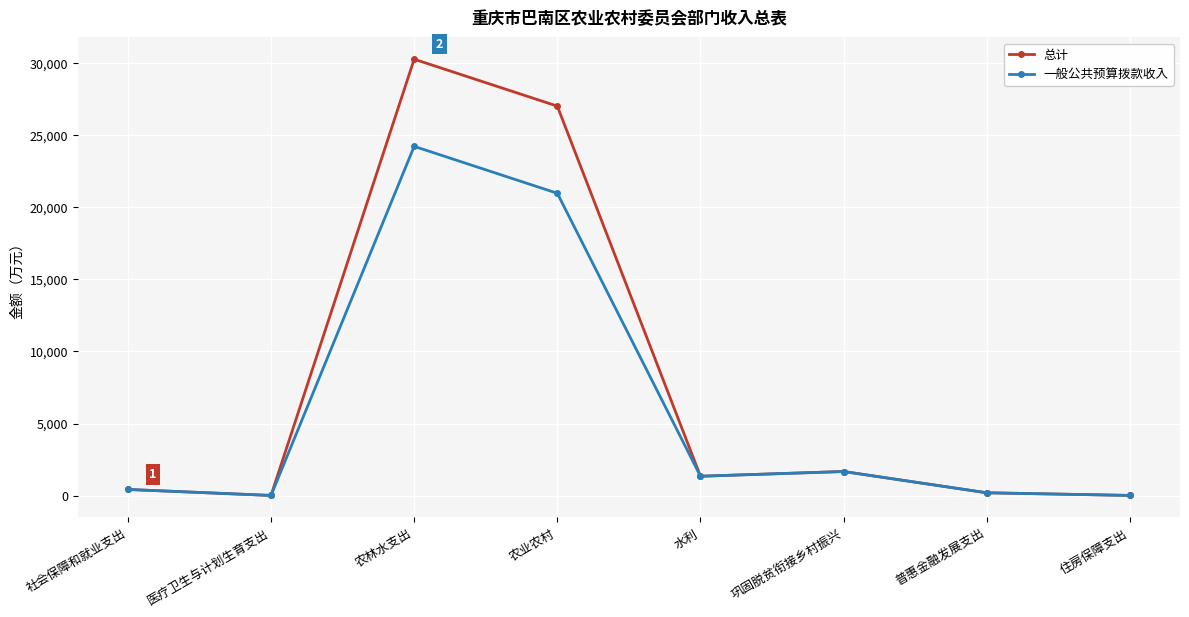

The value of 总计 at 巩固脱贫衔接乡村振兴 is 1684.0. True or false?

True